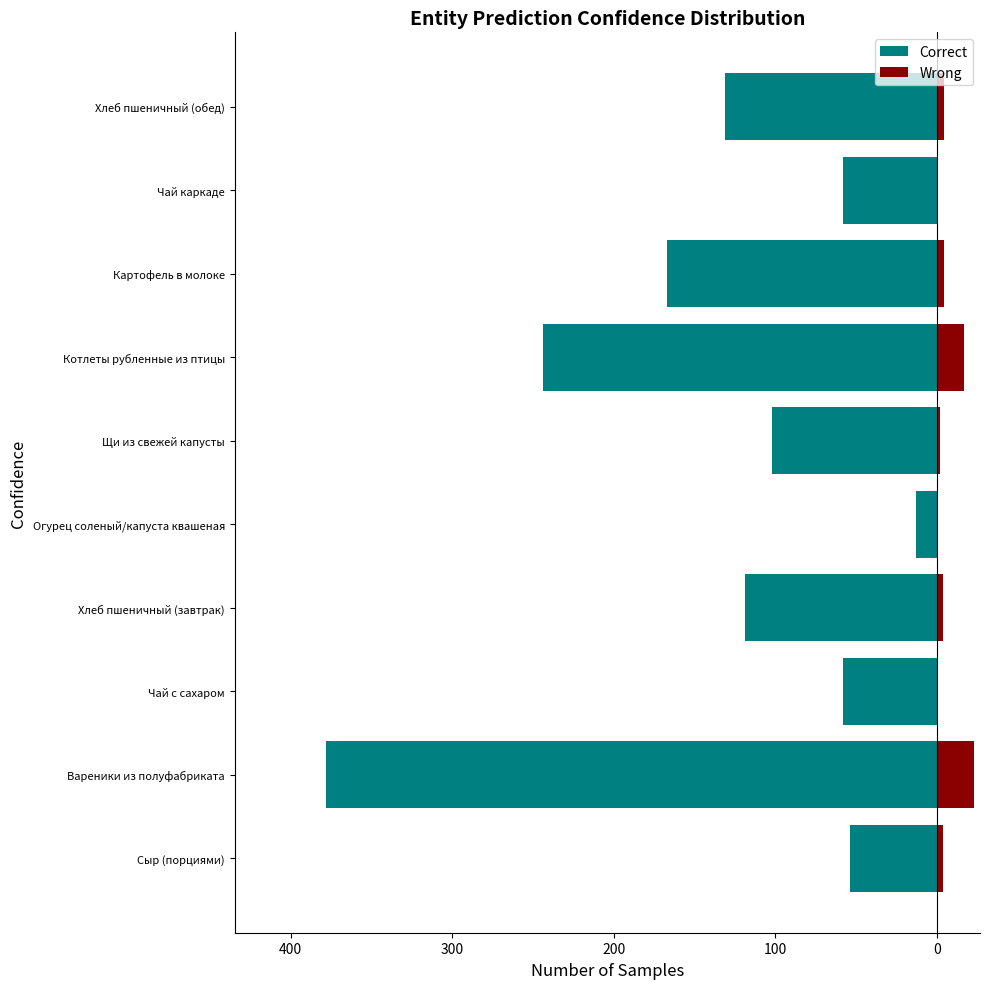

Which series has the widest spread of values?

Correct